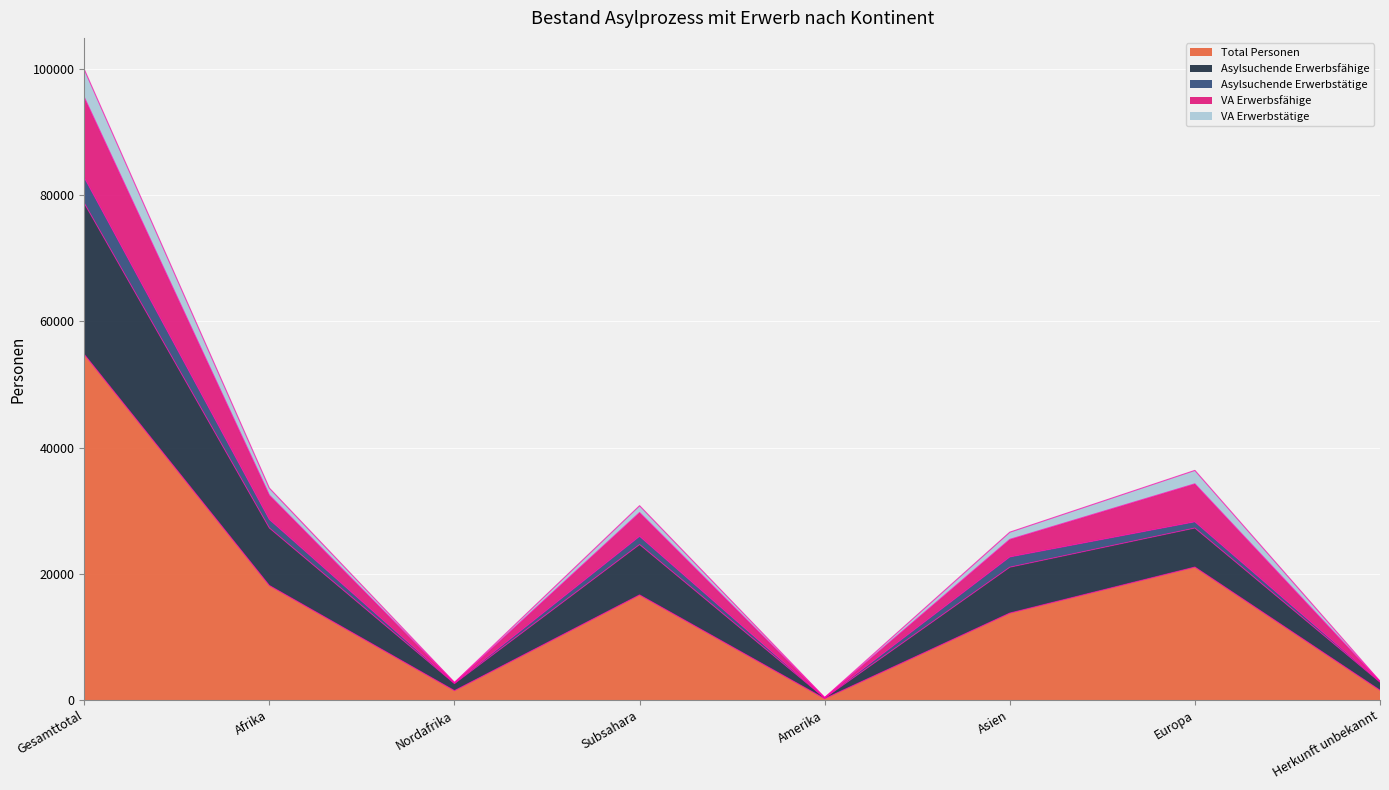

How many values in the VA Erwerbsfähige series exceed 30788?

3